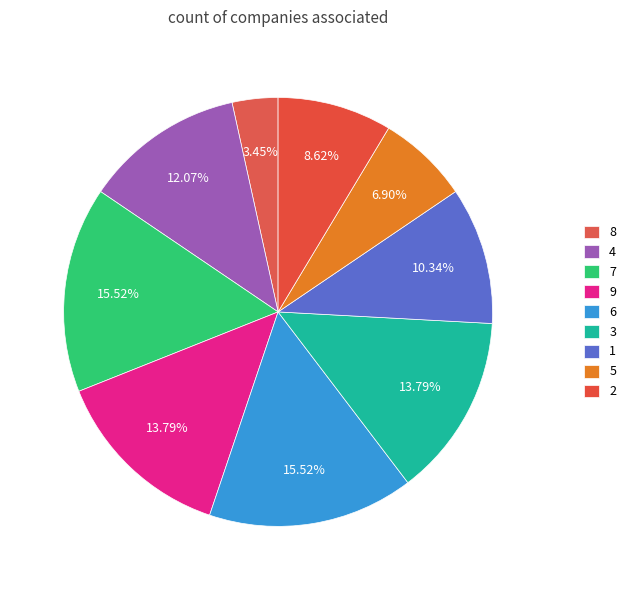

Does 7 represent more than half of the total?

No